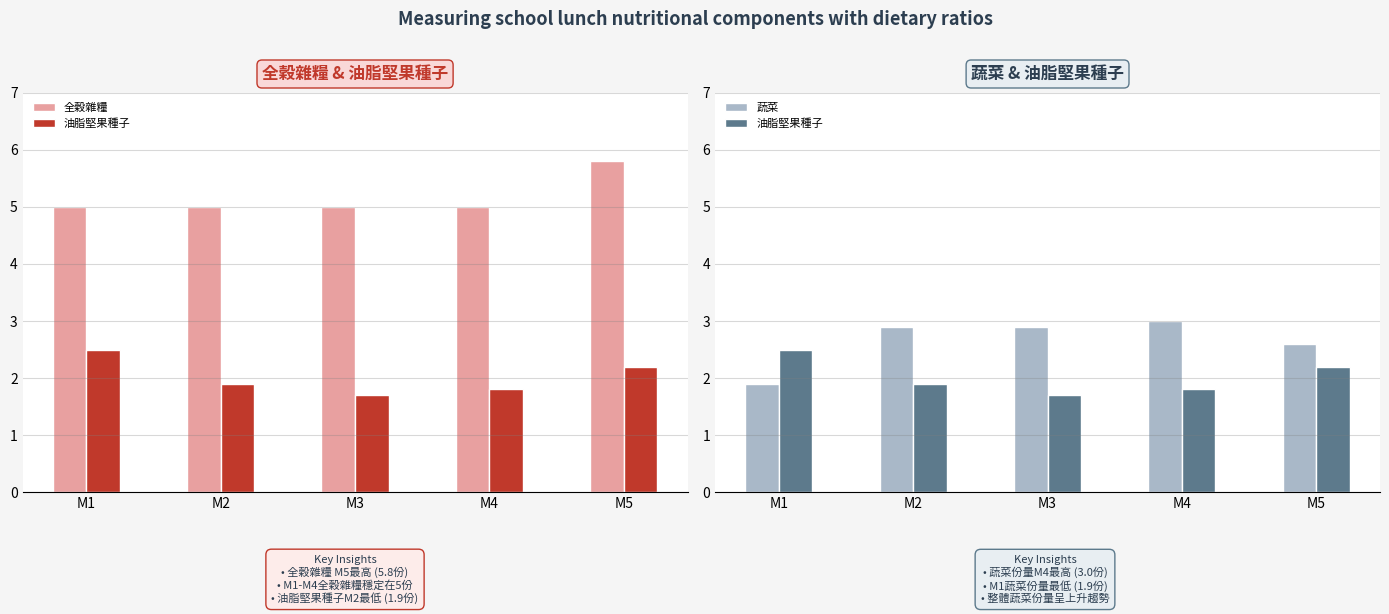

Is the value of 蔬菜 at M1 greater than the value of 油脂堅果種子 at M2?

No